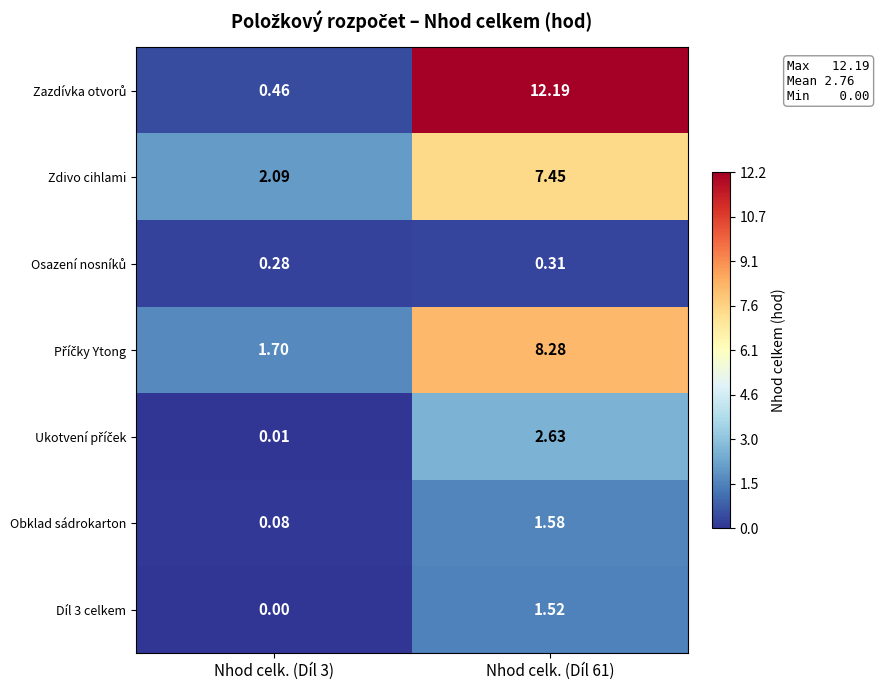

What is the difference between the highest and lowest values at Nhod celk. (Díl 3)?

2.1